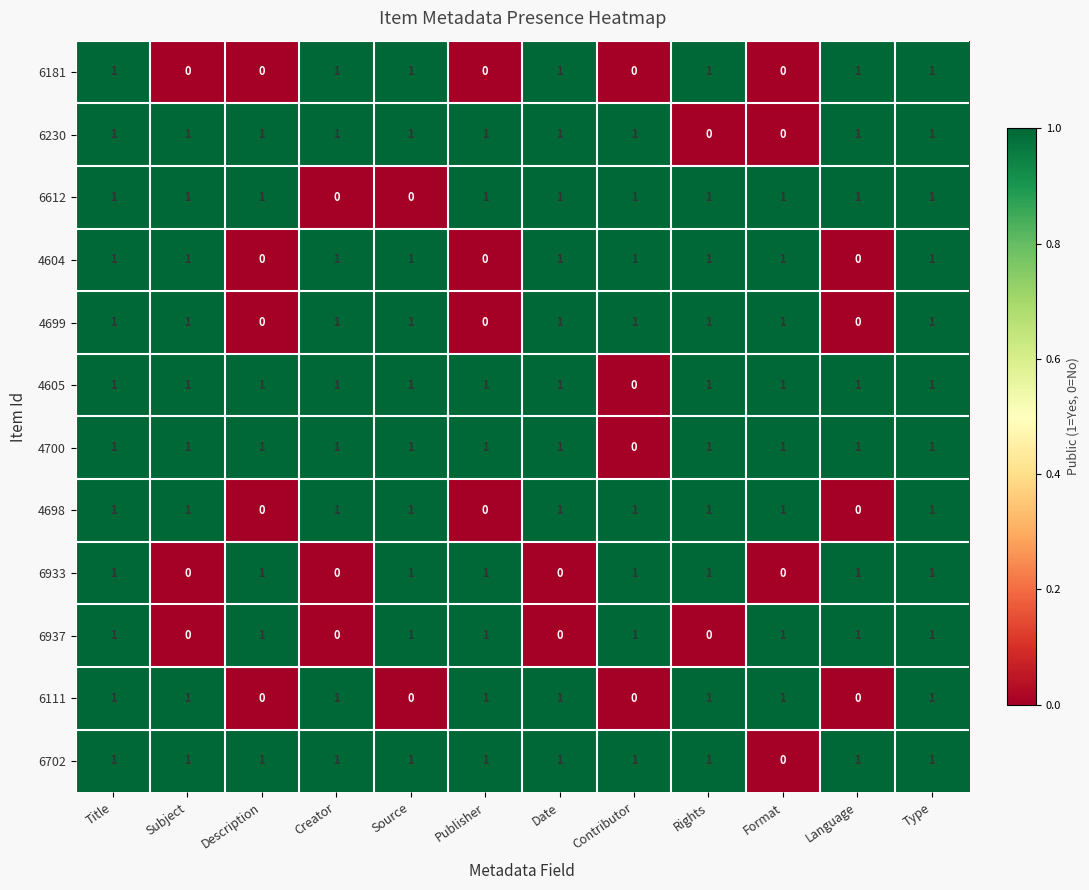

What is the sum of all 4698 values?

9